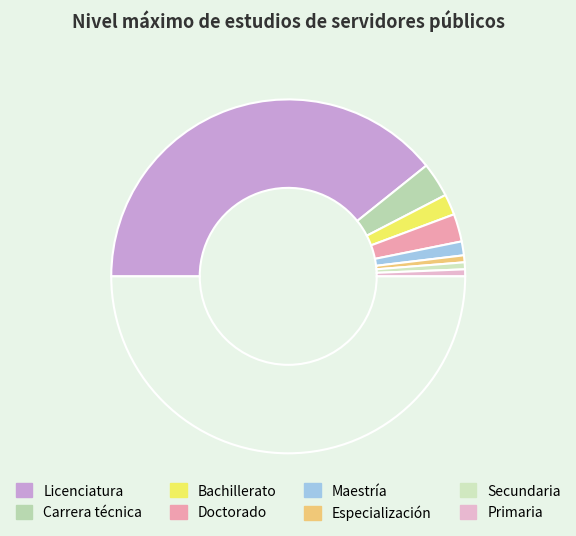

Count the number of slices in the pie.

9